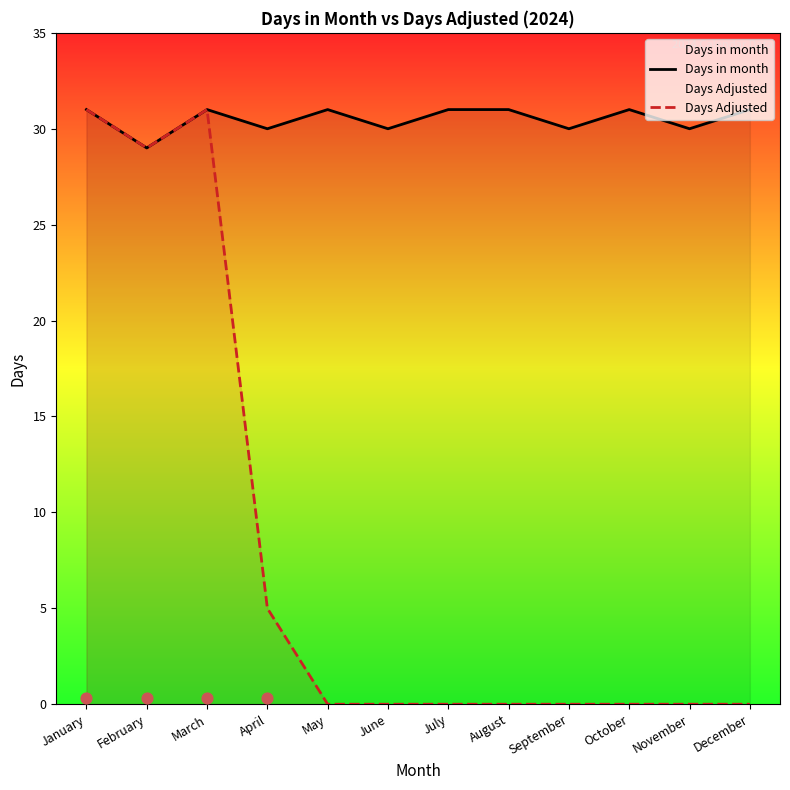

Which series has the widest spread of Y values?

Days Adjusted